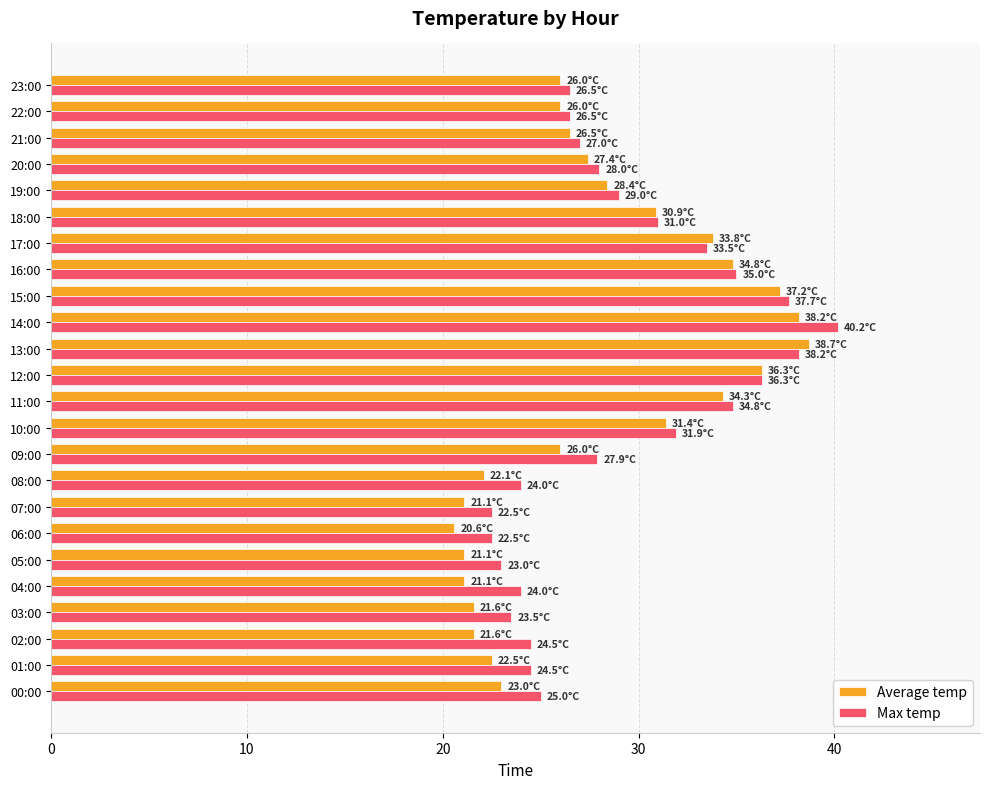

The Average temp series shows 14.5 at 12:00. True or false?

False